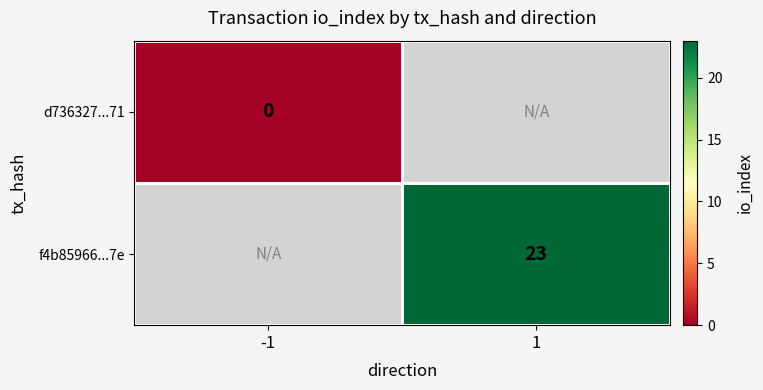

Is the value of d736327...71 at -1 greater than the value of f4b85966...7e at 1?

No